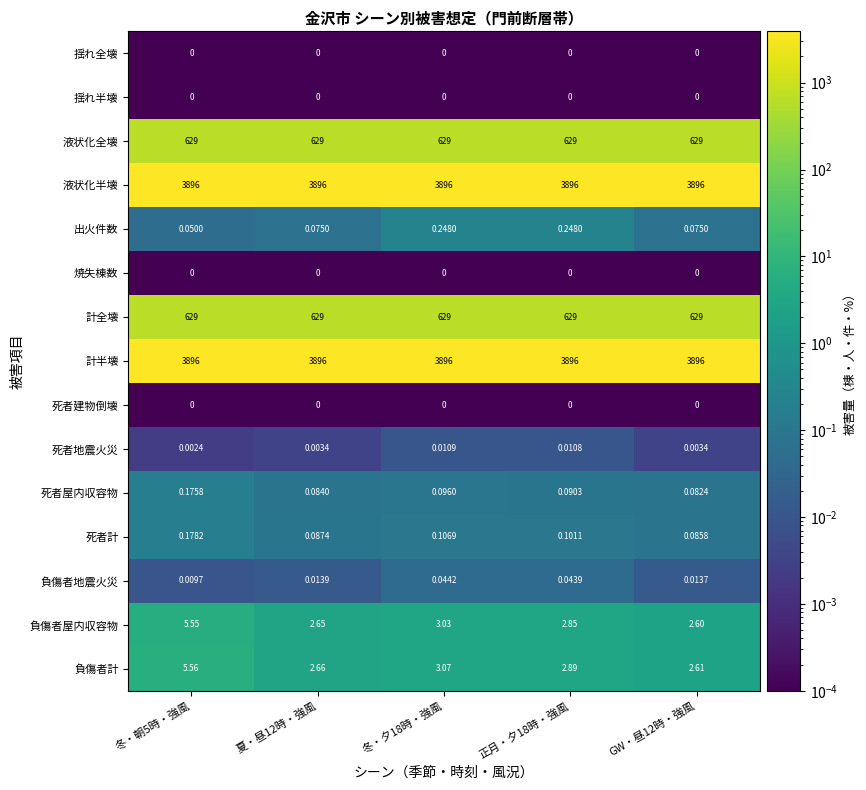

Is the value of 出火件数 at 正月・夕18時・強風 greater than the value of 焼失棟数 at 正月・夕18時・強風?

Yes